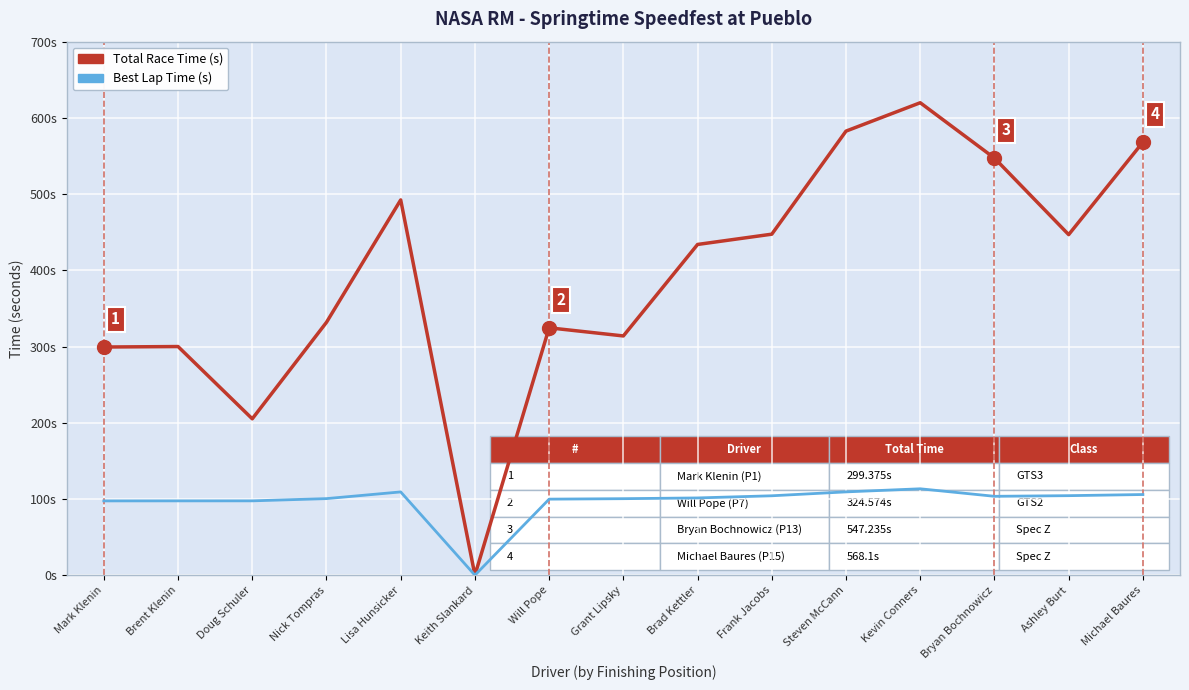

Reading left to right, transcribe all the data shown in this chart.

Total Time (s): Mark Klenin=299.4	Brent Klenin=300.0	Doug Schuler=205.2	Nick Tompras=331.8	Lisa Hunsicker=492.4	Keith Slankard=0.0	Will Pope=324.6	Grant Lipsky=313.9	Brad Kettler=433.9	Frank Jacobs=447.4	Steven McCann=582.6	Kevin Conners=619.9	Bryan Bochnowicz=547.2	Ashley Burt=446.8	Michael Baures=568.1
Best Lap time (s): Mark Klenin=97.5	Brent Klenin=97.5	Doug Schuler=97.5	Nick Tompras=100.5	Lisa Hunsicker=109.3	Keith Slankard=0.0	Will Pope=99.8	Grant Lipsky=100.4	Brad Kettler=101.4	Frank Jacobs=104.2	Steven McCann=109.3	Kevin Conners=113.4	Bryan Bochnowicz=103.5	Ashley Burt=104.3	Michael Baures=105.8